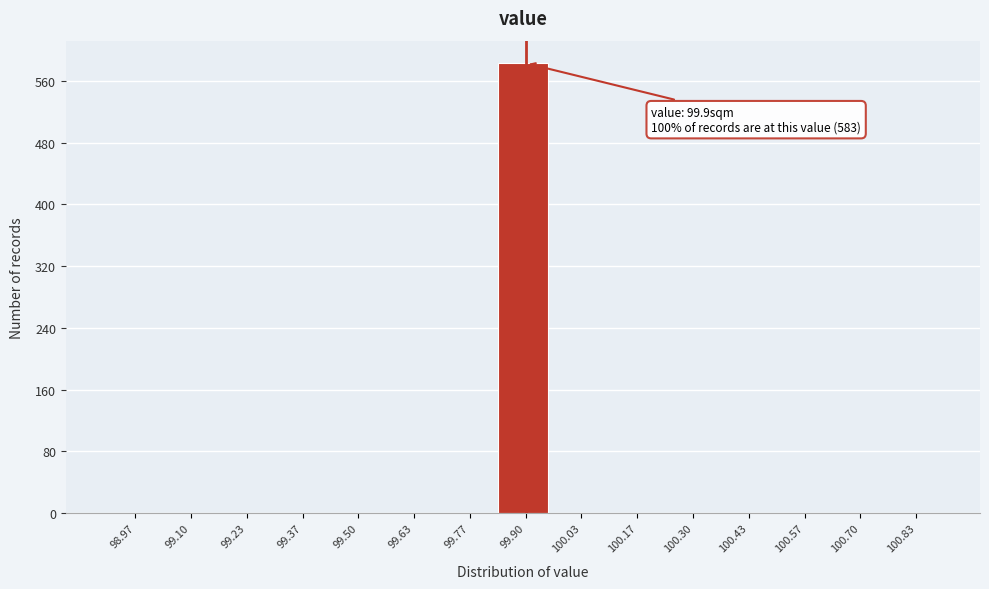

Over which range of the x-axis is the bar tallest?

99.84 to 99.96